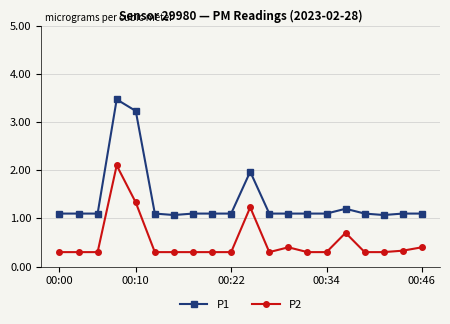

Which series has the largest total across all categories?

P1